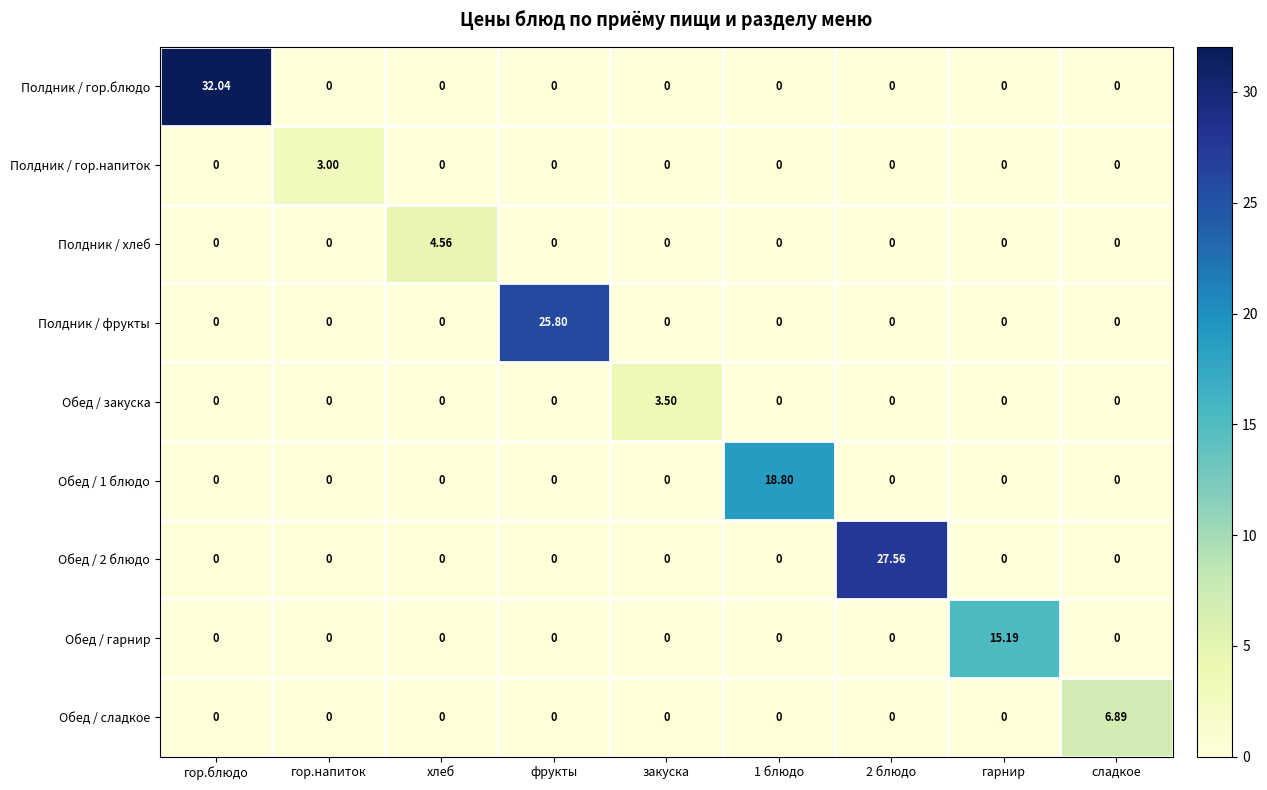

At which label does Обед / сладкое reach its peak?

сладкое